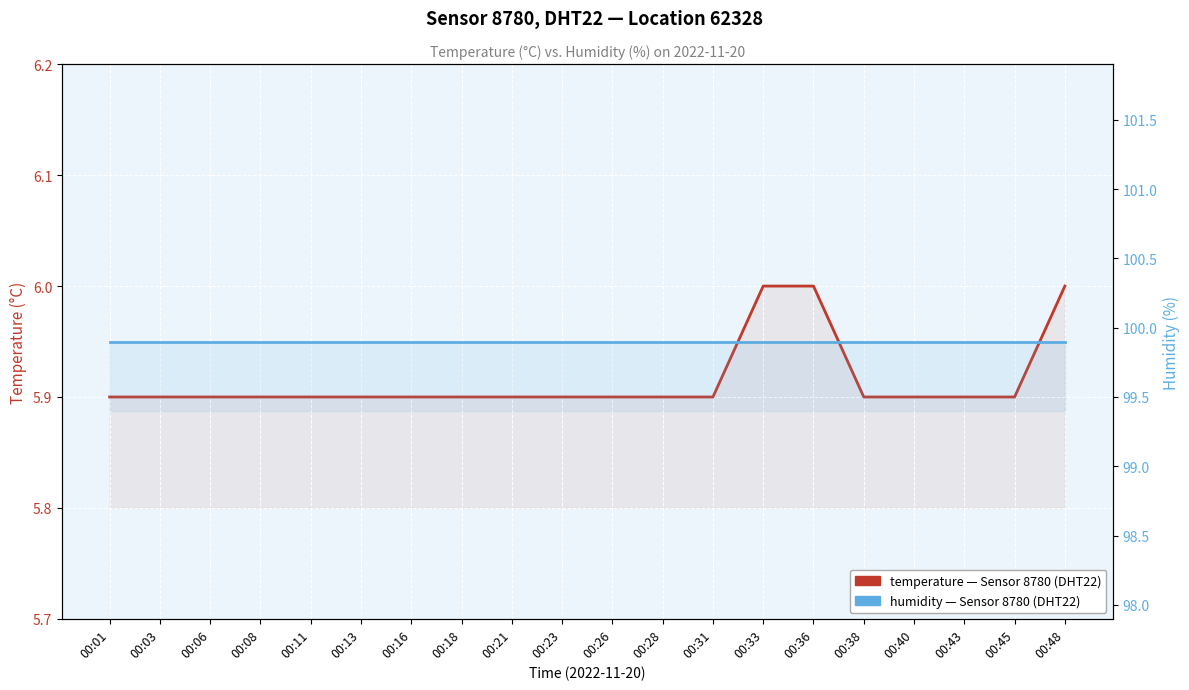

List the series in order of their overall mean, highest first.

humidity, temperature